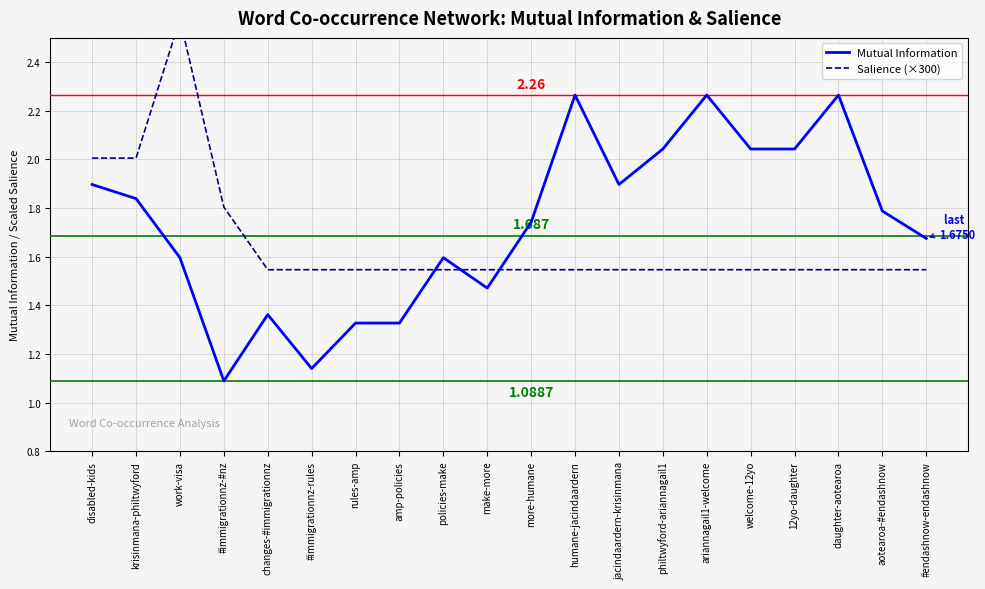

What is the label of the 8th point from the right?

jacindaardern-krisinmana